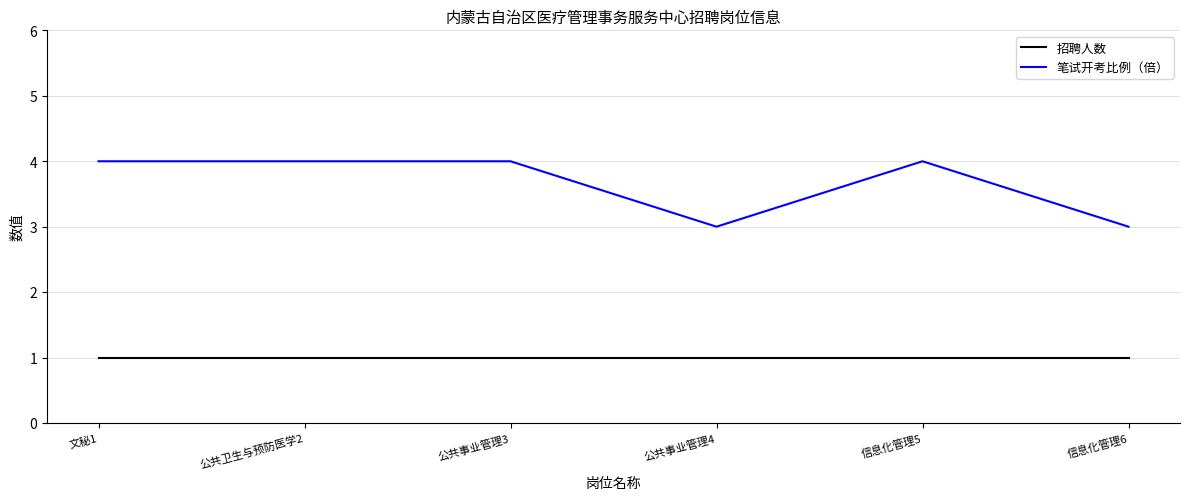

The 招聘人数 series shows 1 at 公共事业管理4. True or false?

True